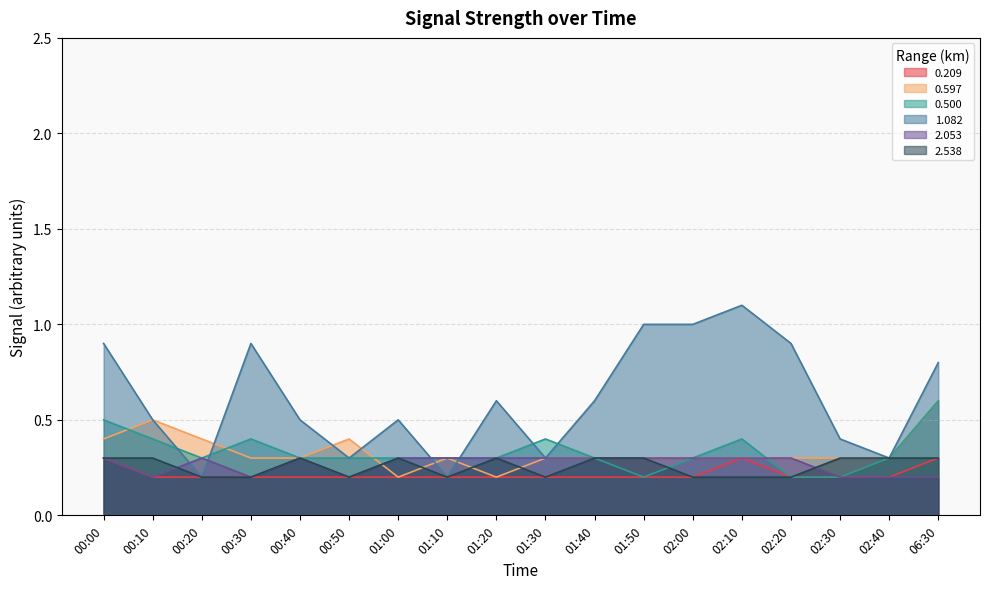

Which category has the lowest value in the 0.209 series?

00:10